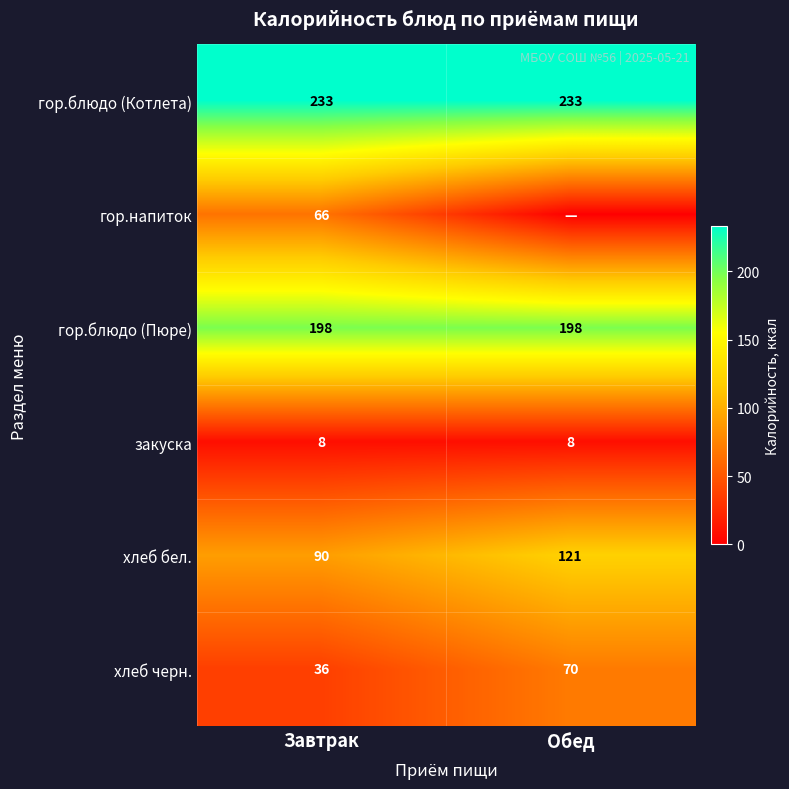

Is it true that гор.блюдо (Котлета) equals 233 at Завтрак?

True